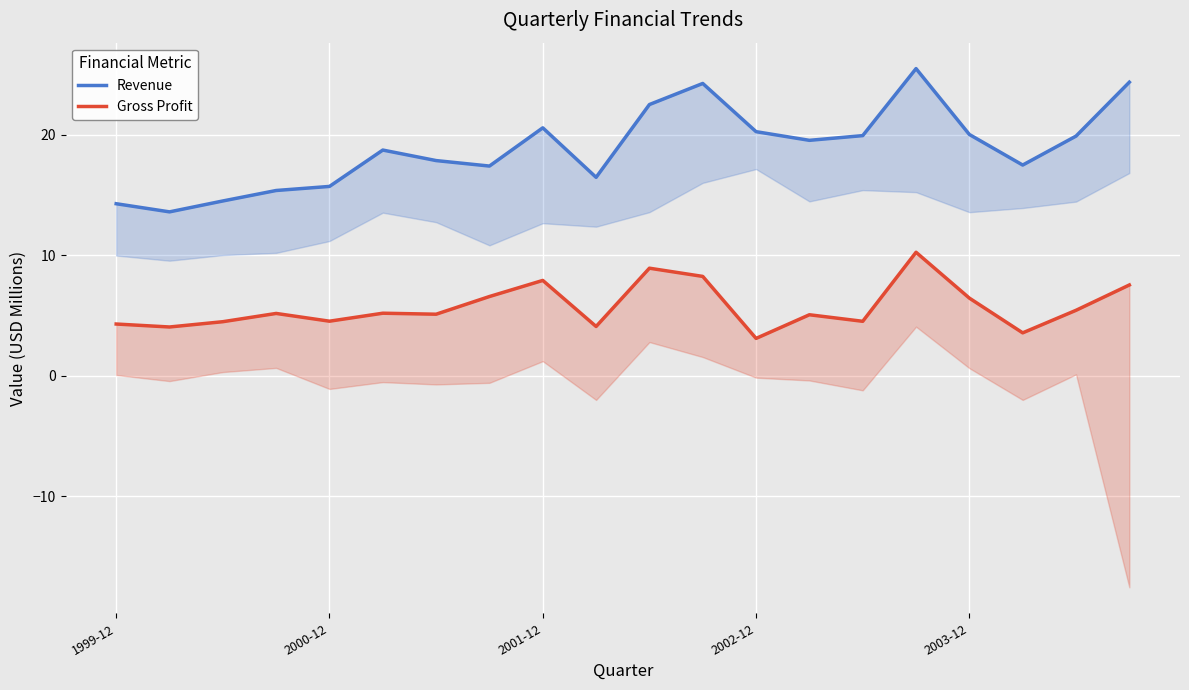

What are all the series names shown in the legend?

Revenue, Gross Profit